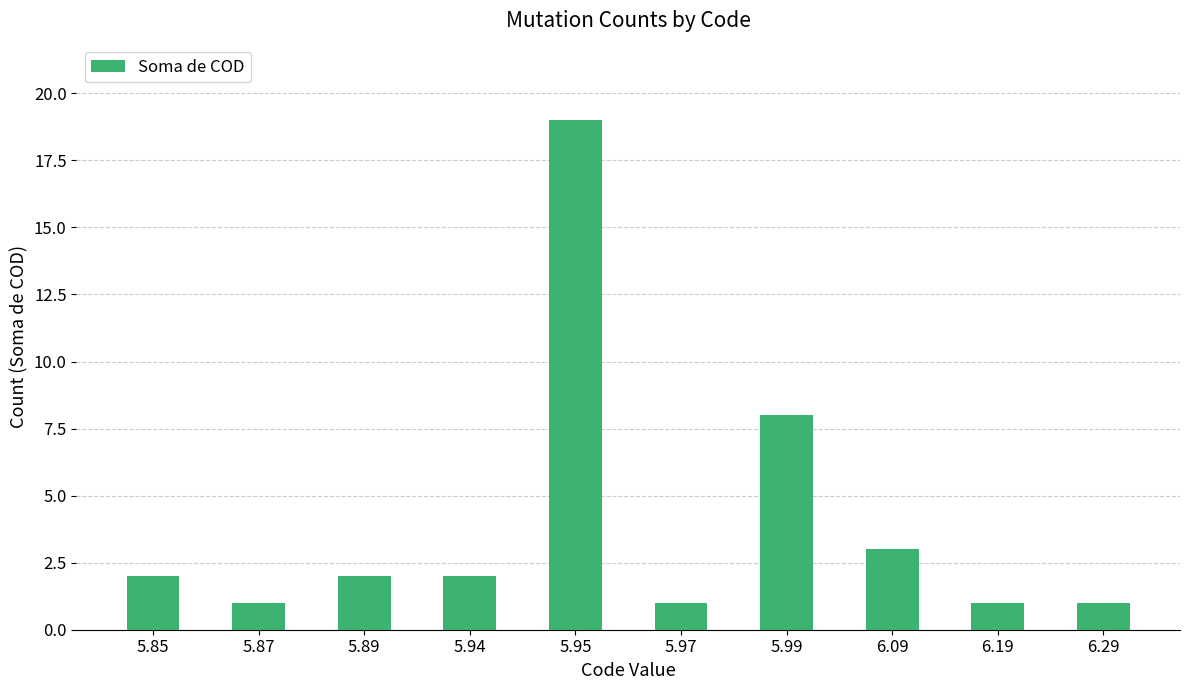

What is the ratio of the value at 6.29 to the value at 5.94?

0.5